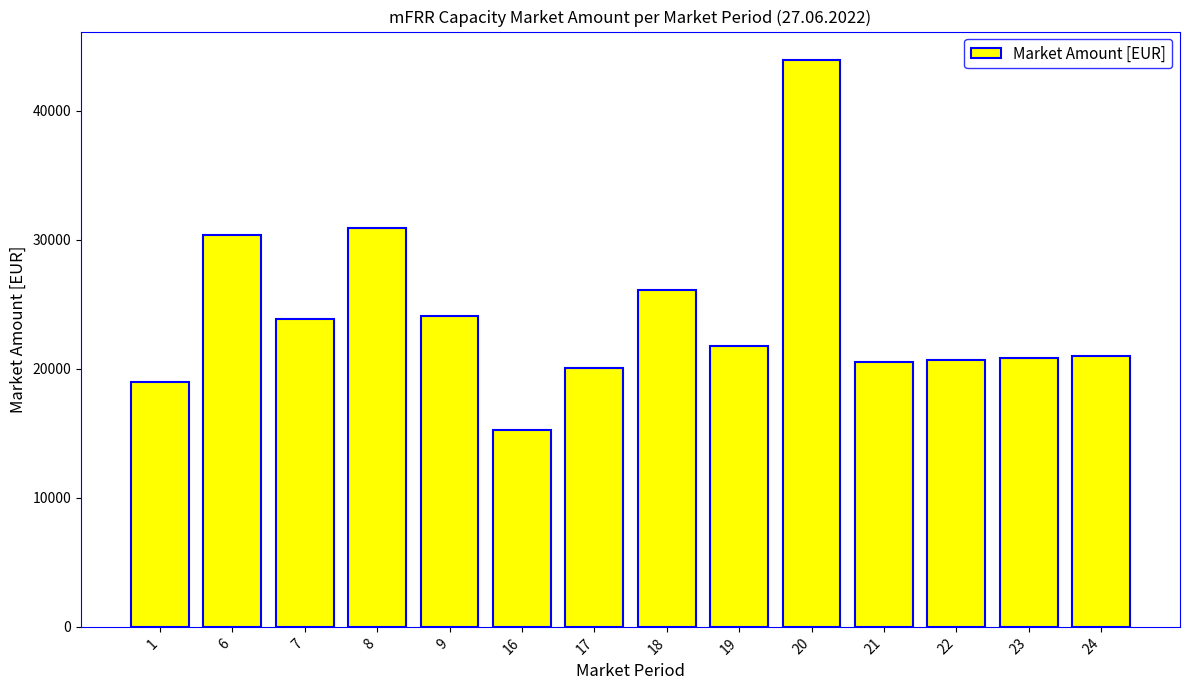

Between 17 and 1, which is larger?

17